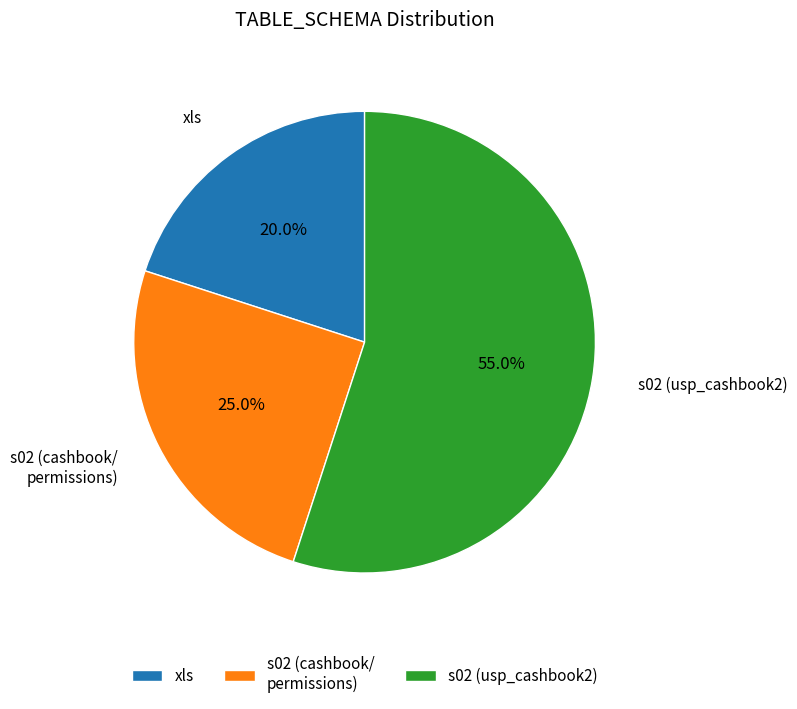

Between xls and s02 (usp_cashbook2), which is larger?

s02 (usp_cashbook2)